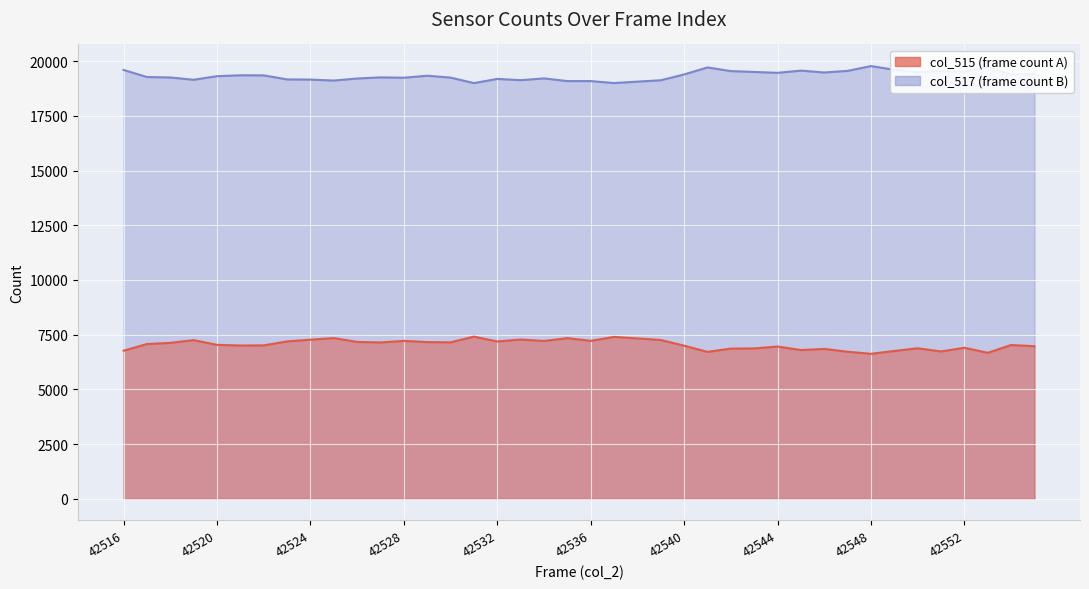

What is the sum of the col_515 values at 42552 and 42525?

14245